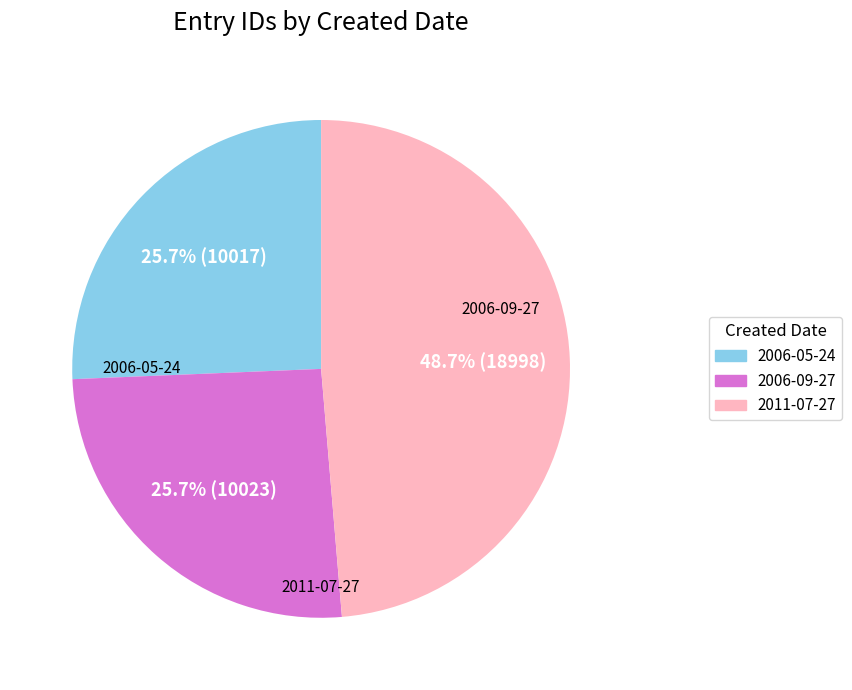

The 2006-05-24 slice represents 26% of the pie. True or false?

True